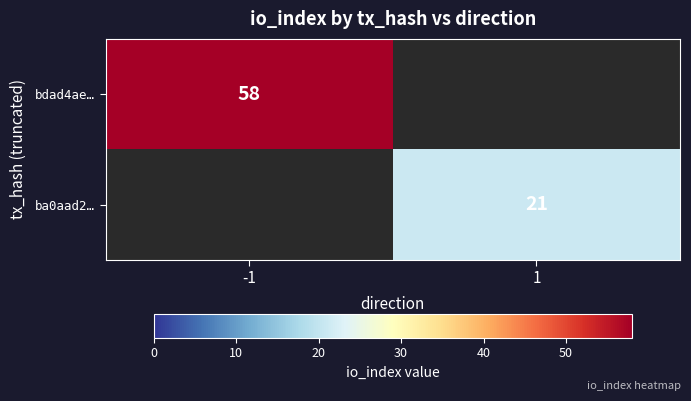

The value of bdad4ae… at -1 is 27.3. True or false?

False